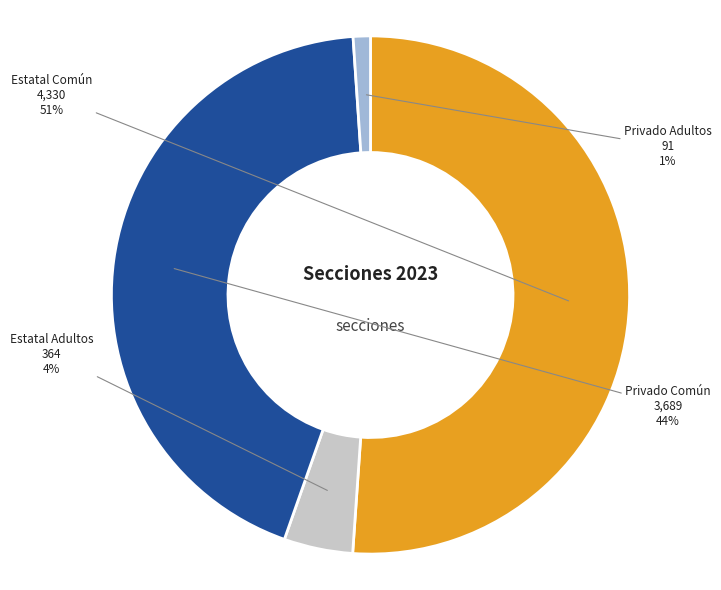

To the nearest percent, what is the difference between the largest and smallest slice percentages?

50%